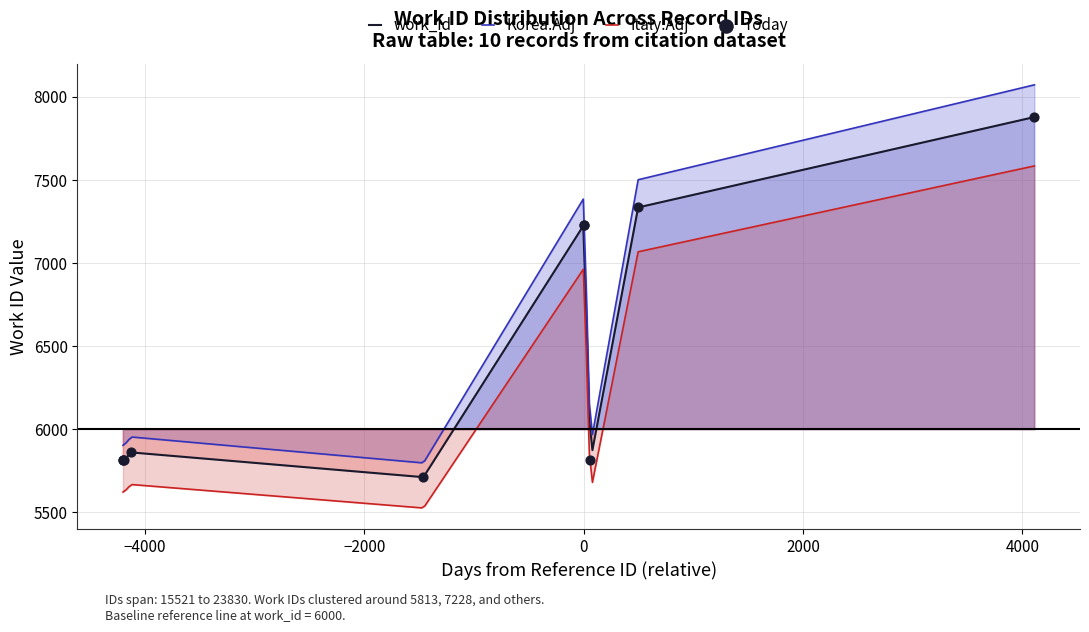

What is the change in value from 18260 to 19722?

+1516